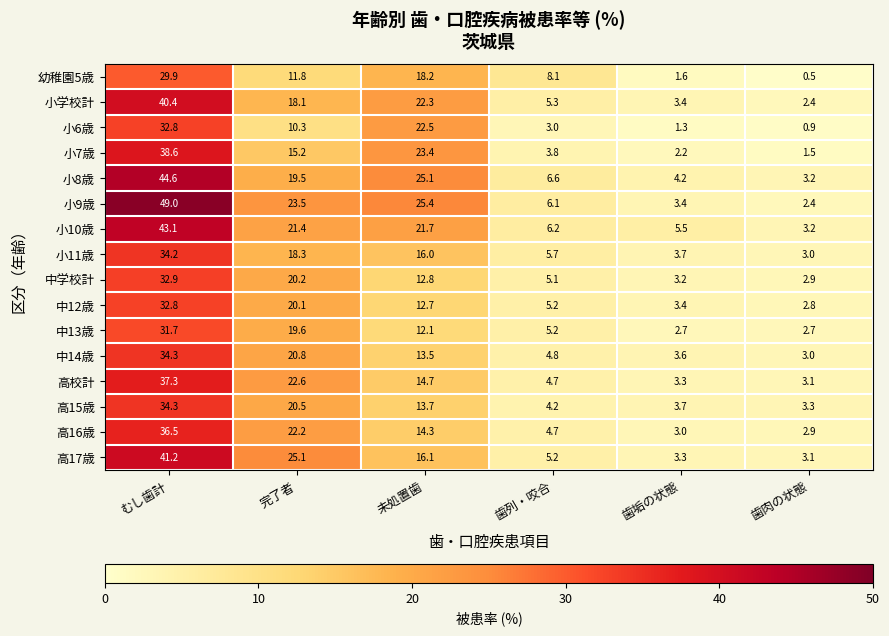

At which category is the sum across all series the highest?

むし歯計